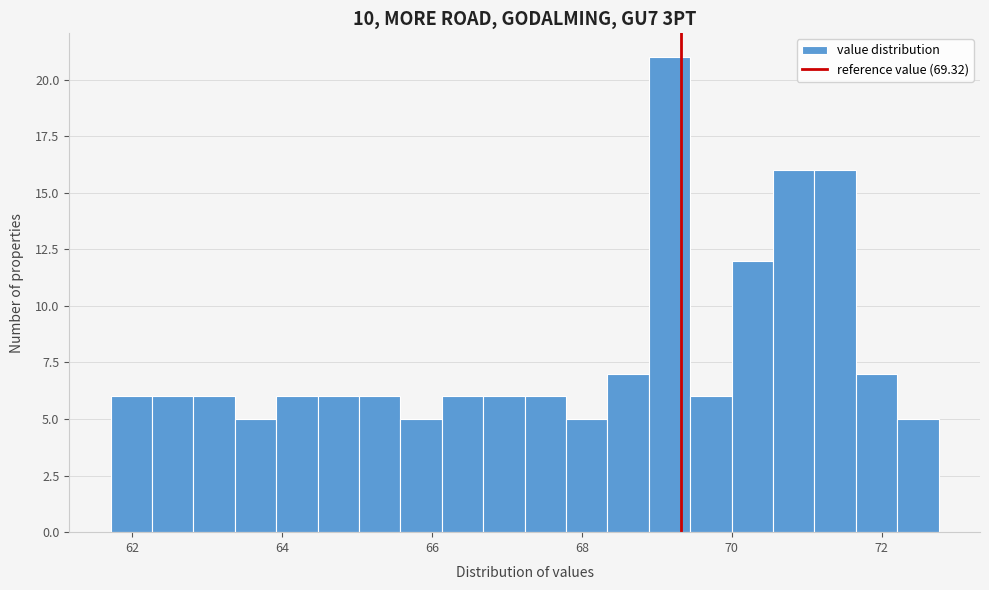

Read against the x-axis, roughly where is the centre of the tallest bar?

69.2